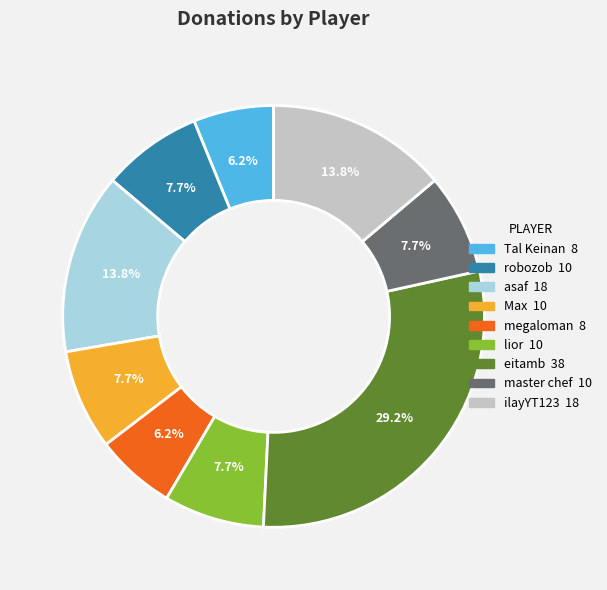

Count the number of slices in the pie.

9